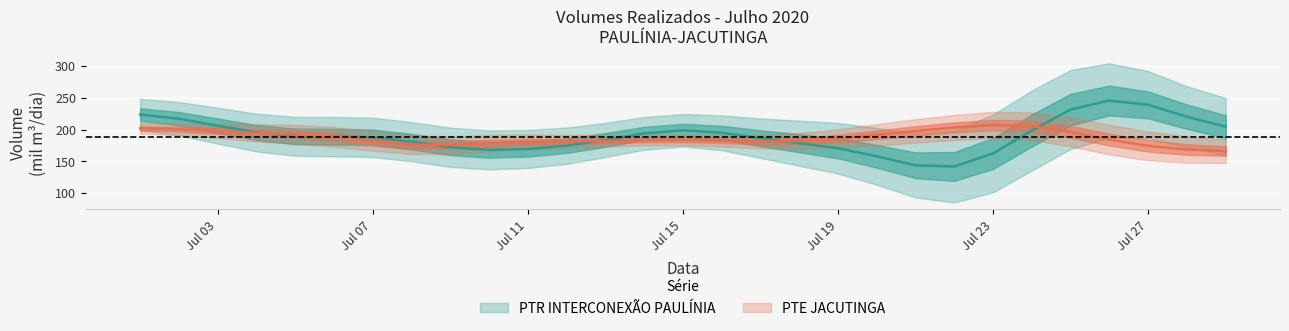

What is the difference between the PTE values at 10 and 2?

17.7